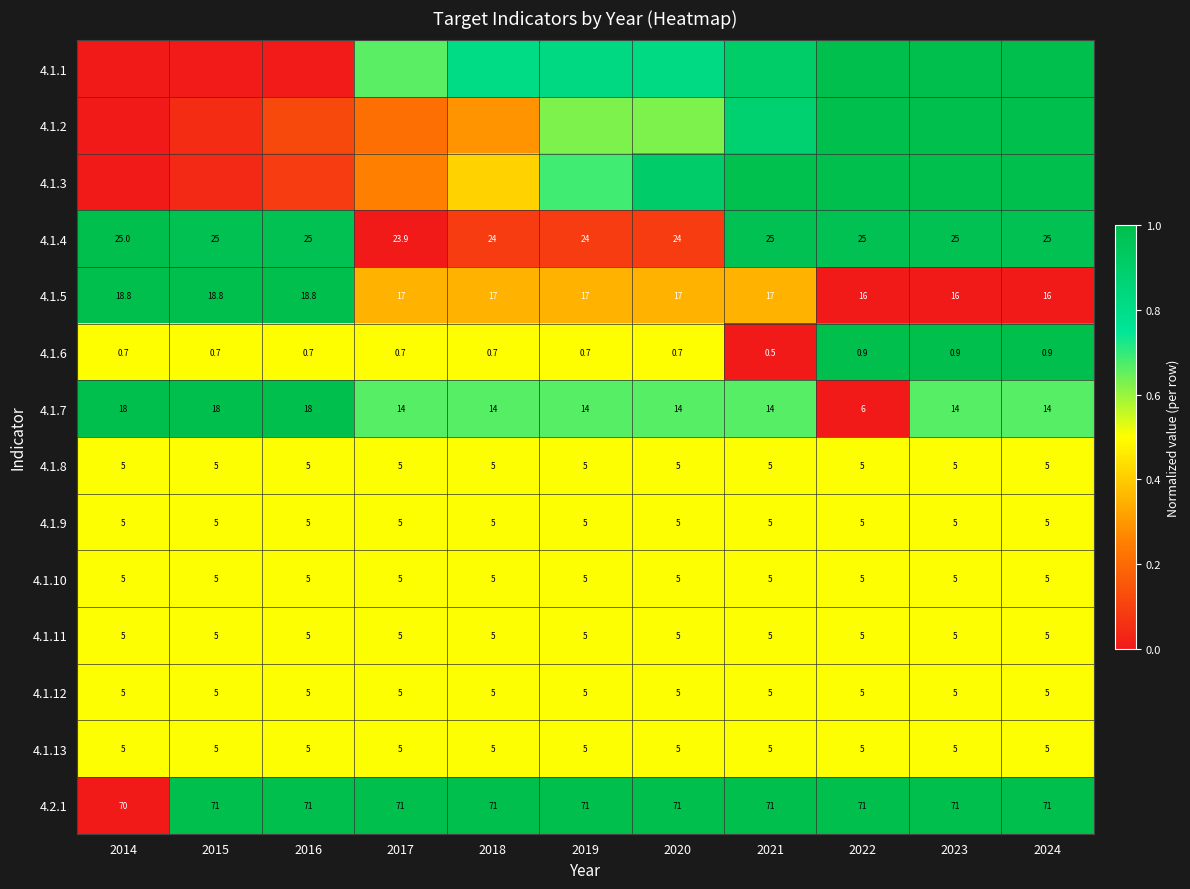

Is the value of 4.1.5 at 2021 greater than the value of 4.1.8 at 2019?

Yes